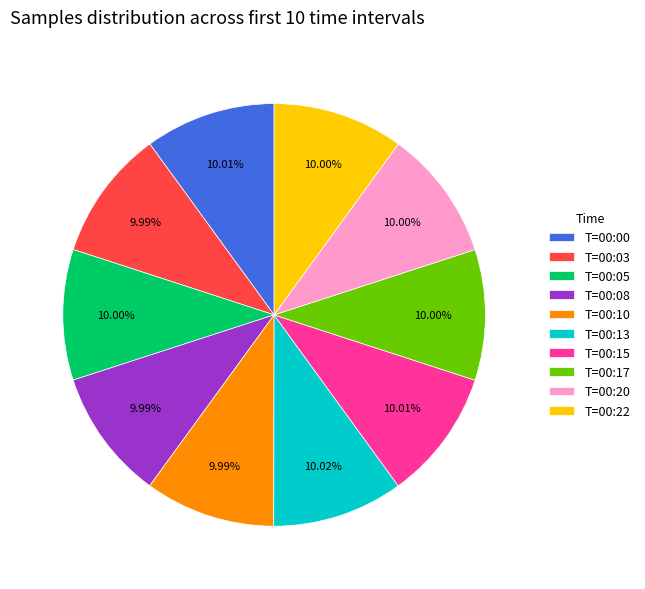

Does T=00:03 account for over 50% of the chart?

No